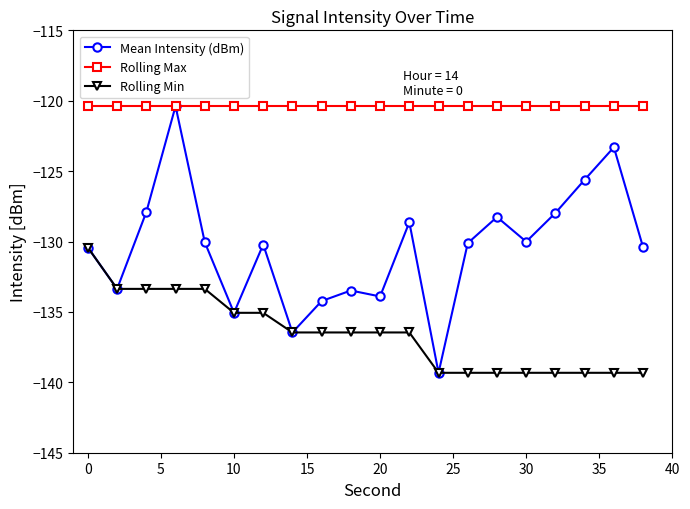

Which series has the largest range (max minus min)?

Mean Intensity (dBm)